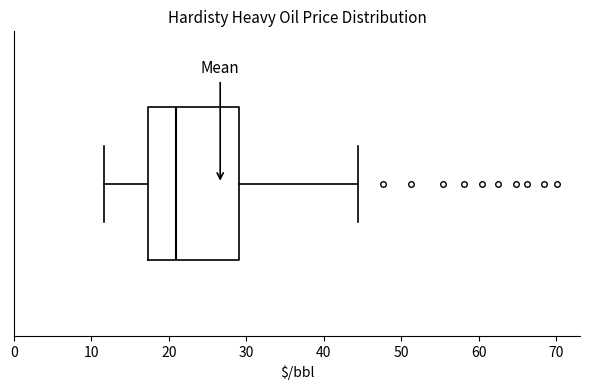

Where does the right whisker of the box end on the x-axis? The values are not printed on the chart, so give them approximately, as read against the axis.

44